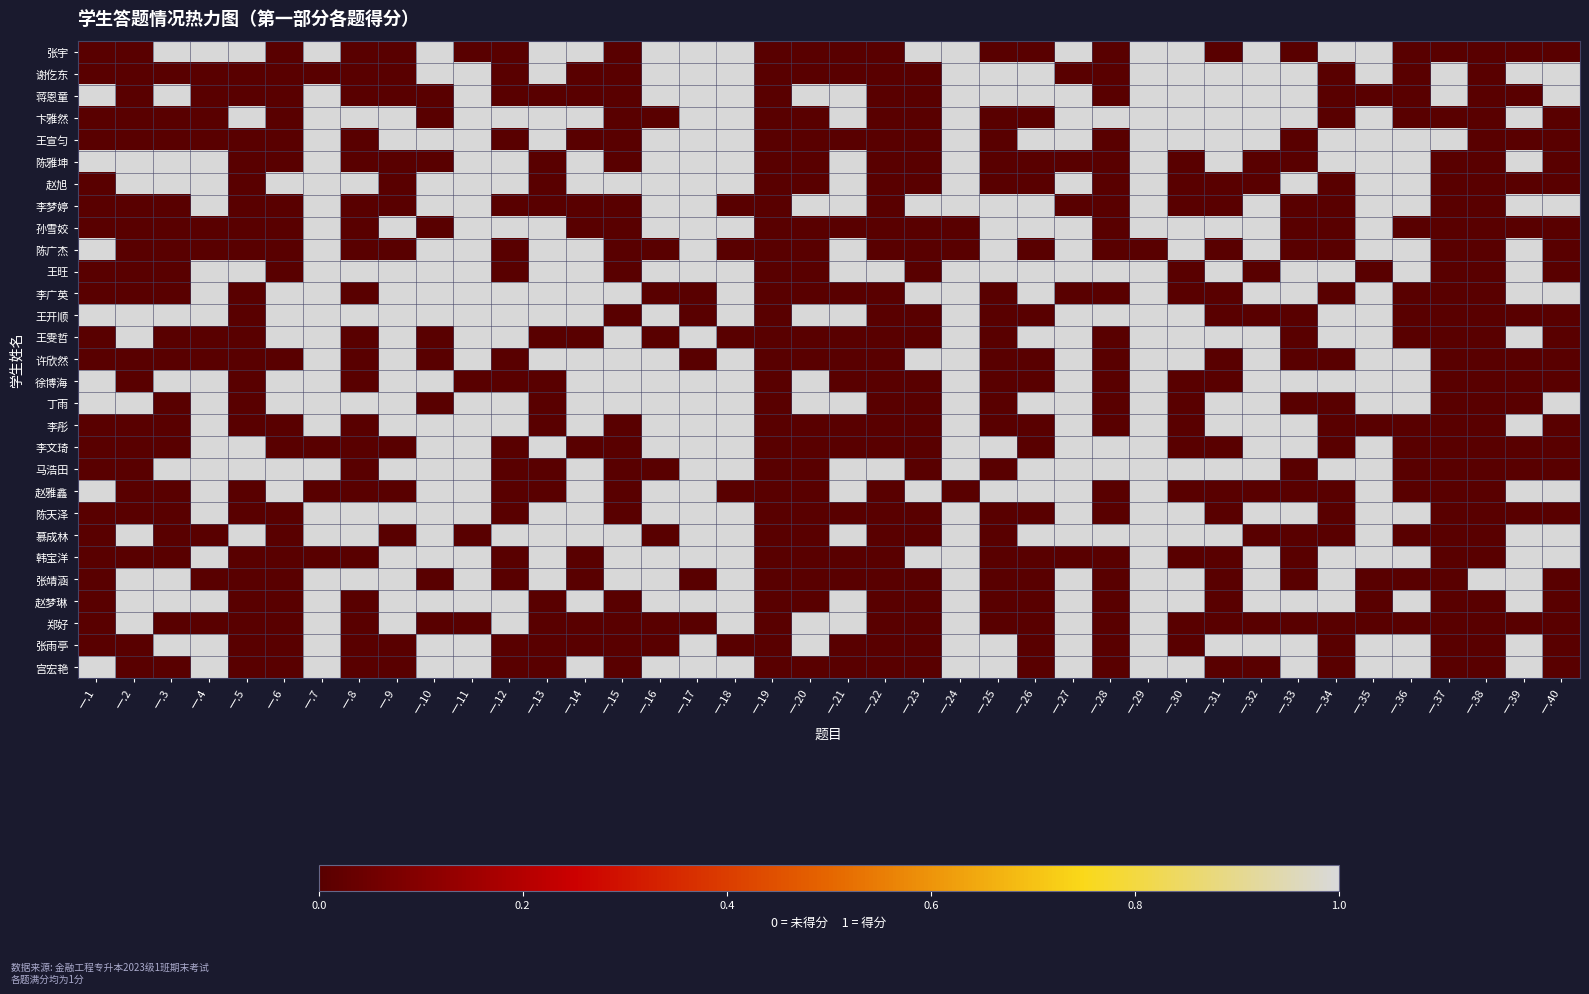

Which has a higher value, 一.21 or 一.37?

一.21